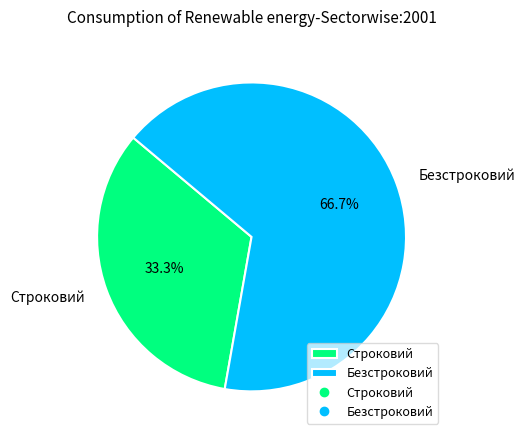

To the nearest percent, what is the difference between the largest and smallest slice percentages?

33%